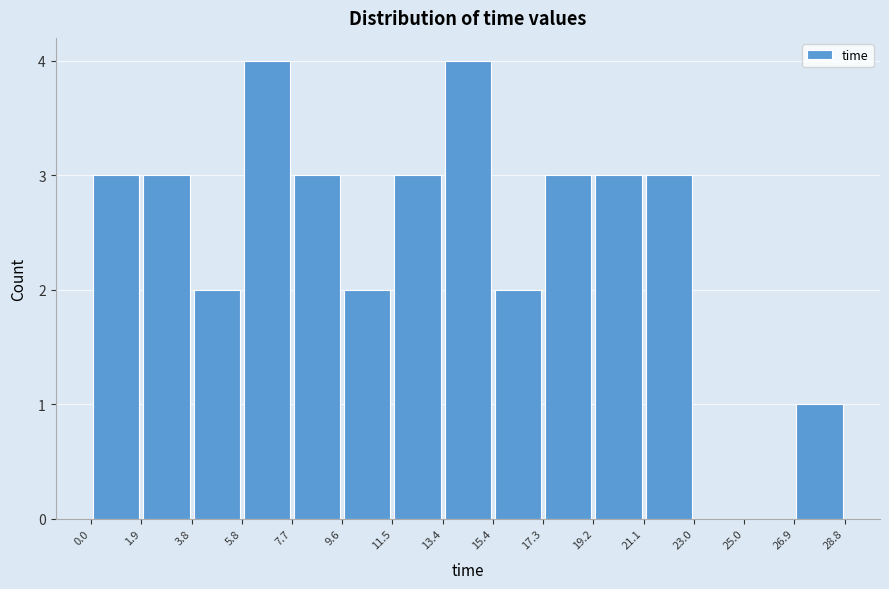

How tall is the bar that spans 11.5 to 13.4 on the x-axis? The values are not printed on the chart, so give them approximately, as read against the axis.

3